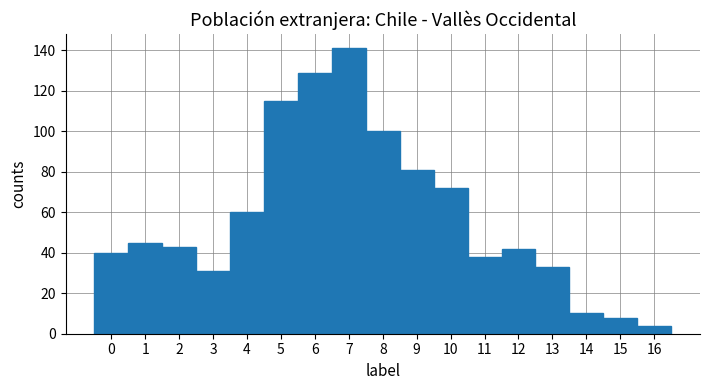

Reading left to right, list every bar in this chart as the range it spans on the x-axis followed by its height. The values are not printed on the chart, so give them approximately, as read against the axis.

-0.5 to 0.5: 40
0.5 to 1.5: 46
1.5 to 2.5: 44
2.5 to 3.5: 32
3.5 to 4.5: 60
4.5 to 5.5: 116
5.5 to 6.5: 130
6.5 to 7.5: 142
7.5 to 8.5: 100
8.5 to 9.5: 82
9.5 to 10.5: 72
10.5 to 11.5: 38
11.5 to 12.5: 42
12.5 to 13.5: 34
13.5 to 14.5: 10
14.5 to 15.5: 8
15.5 to 16.5: 4